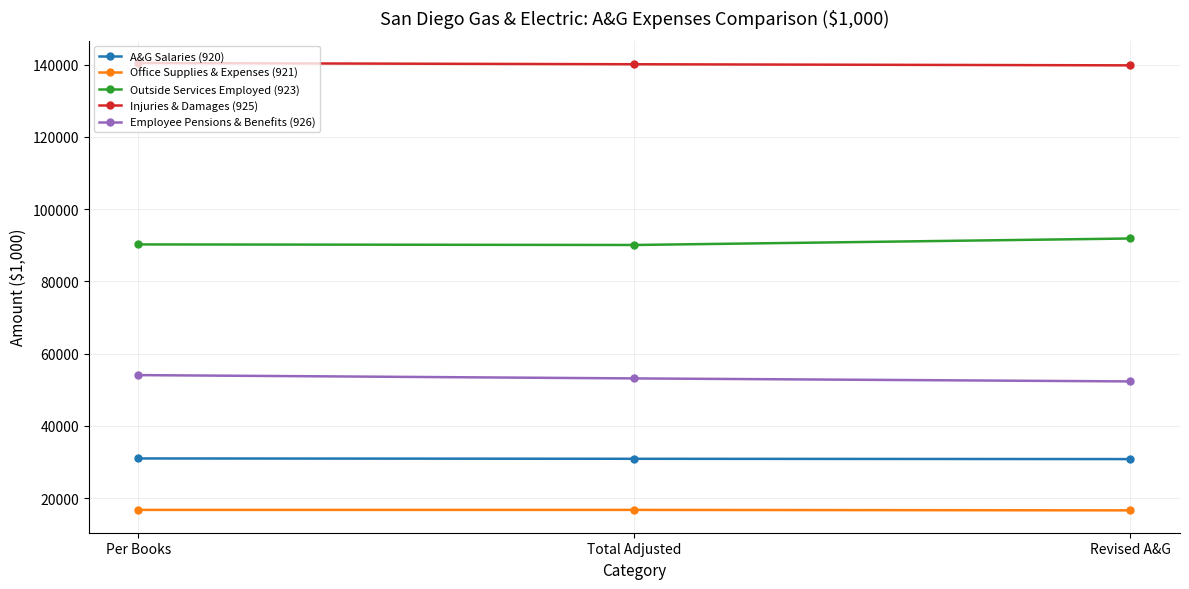

At how many categories does at least one series exceed 128621?

3